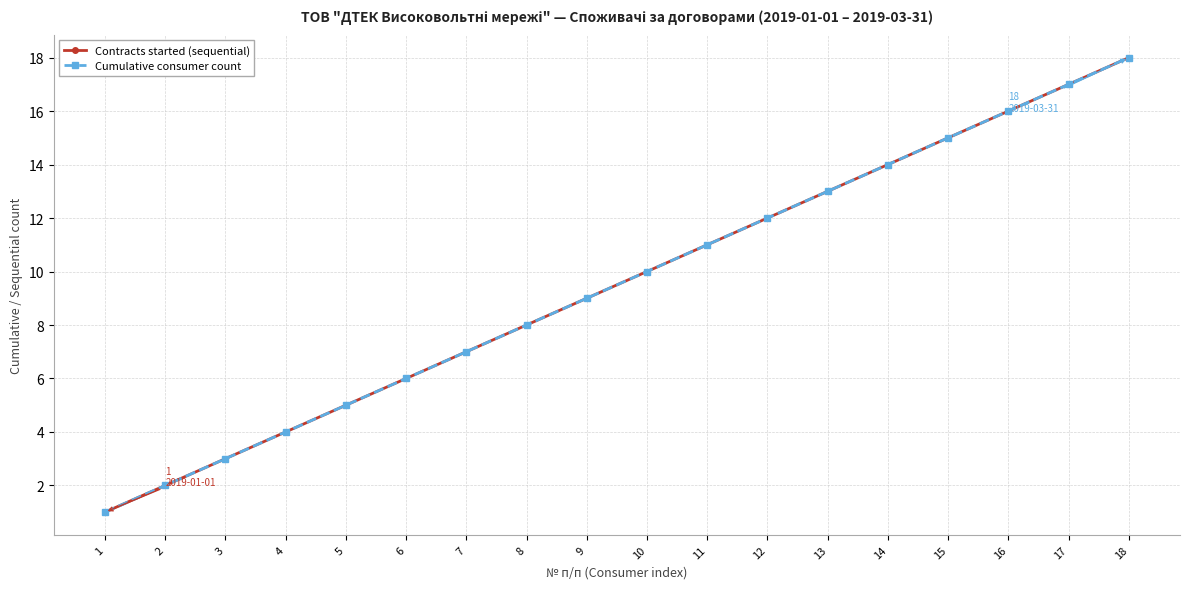

Does the chart have visible grid lines?

Yes